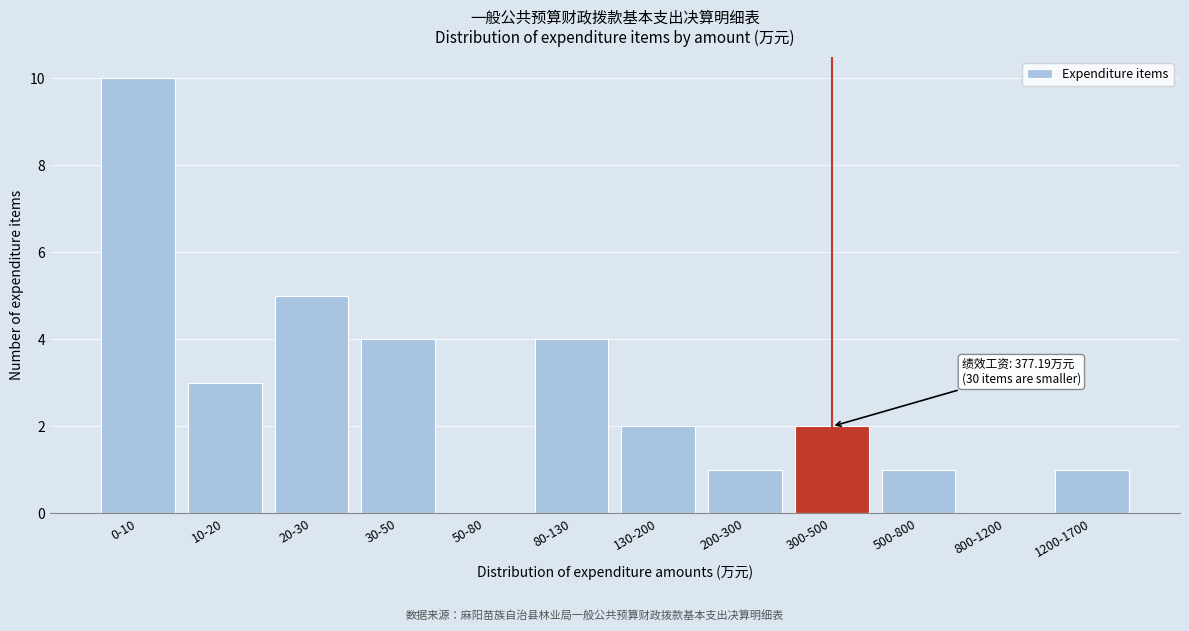

Reading left to right, what are all the values shown in this chart?

0-10=10	10-20=3	20-30=5	30-50=4	50-80=0	80-130=4	130-200=2	200-300=1	300-500=2	500-800=1	800-1200=0	1200-1700=1